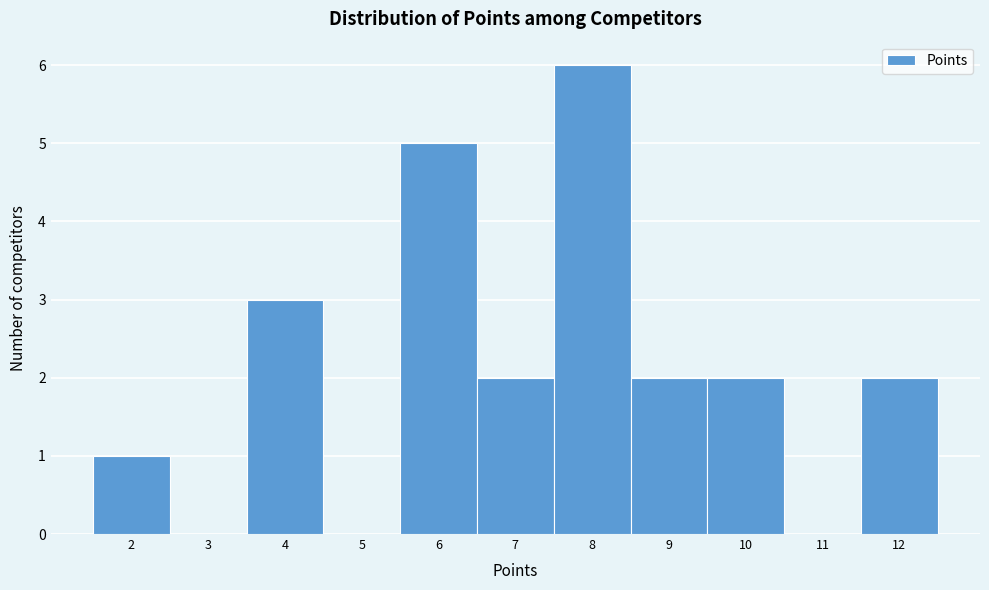

Reading left to right, list every bar in this chart as the range it spans on the x-axis followed by its height. The values are not printed on the chart, so give them approximately, as read against the axis.

1.5 to 2.5: 1
2.5 to 3.5: 0
3.5 to 4.5: 3
4.5 to 5.5: 0
5.5 to 6.5: 5
6.5 to 7.5: 2
7.5 to 8.5: 6
8.5 to 9.5: 2
9.5 to 10.5: 2
10.5 to 11.5: 0
11.5 to 12.5: 2